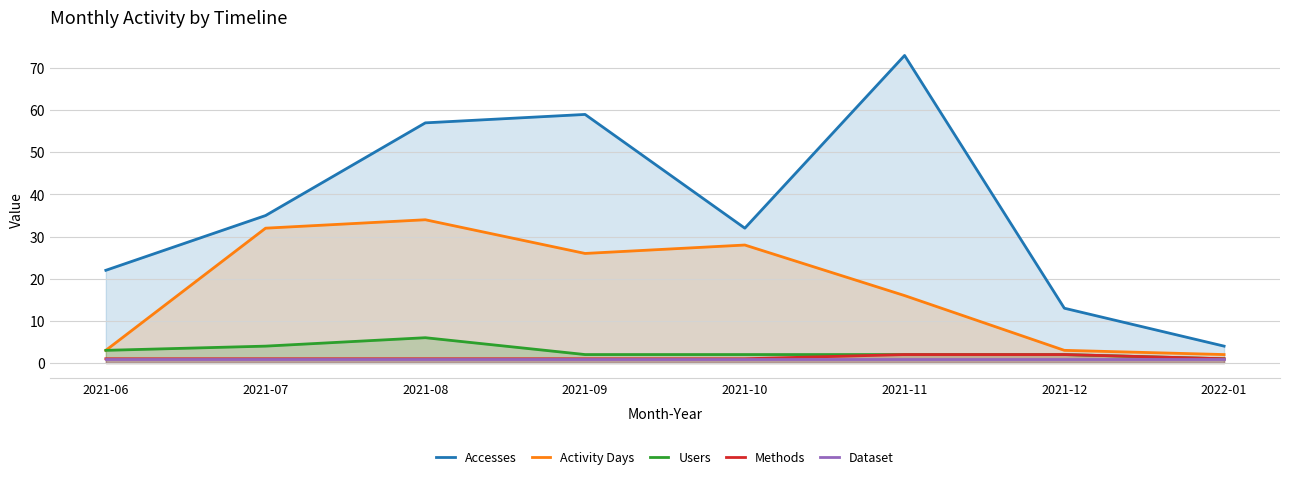

Where is Activity Days nearest to the value 18?

2021-11